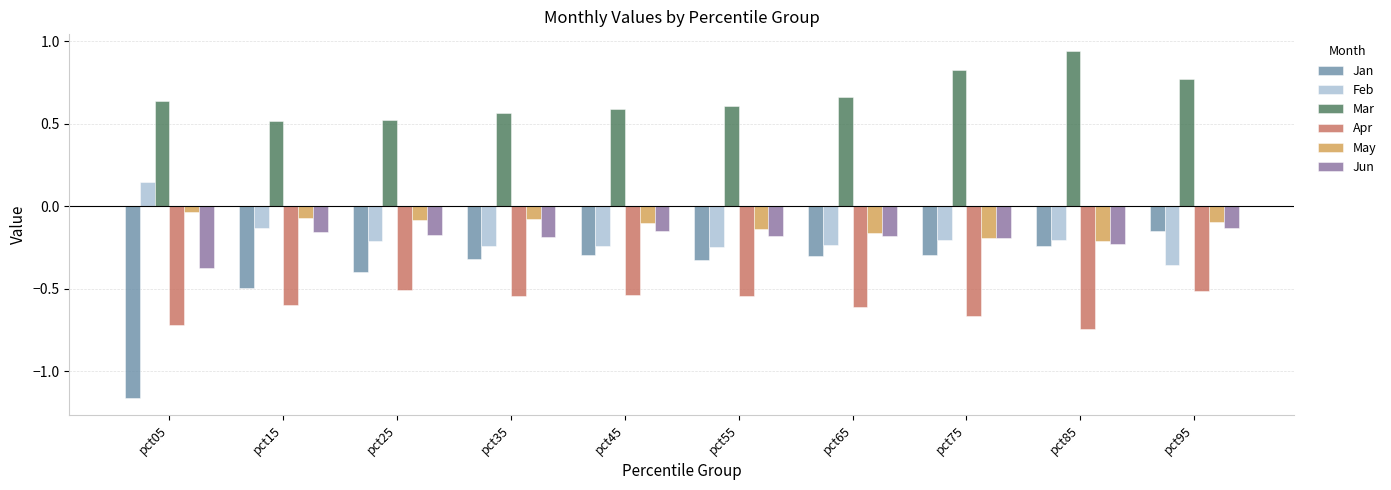

What is the difference between the highest and lowest values at pct75?

1.5